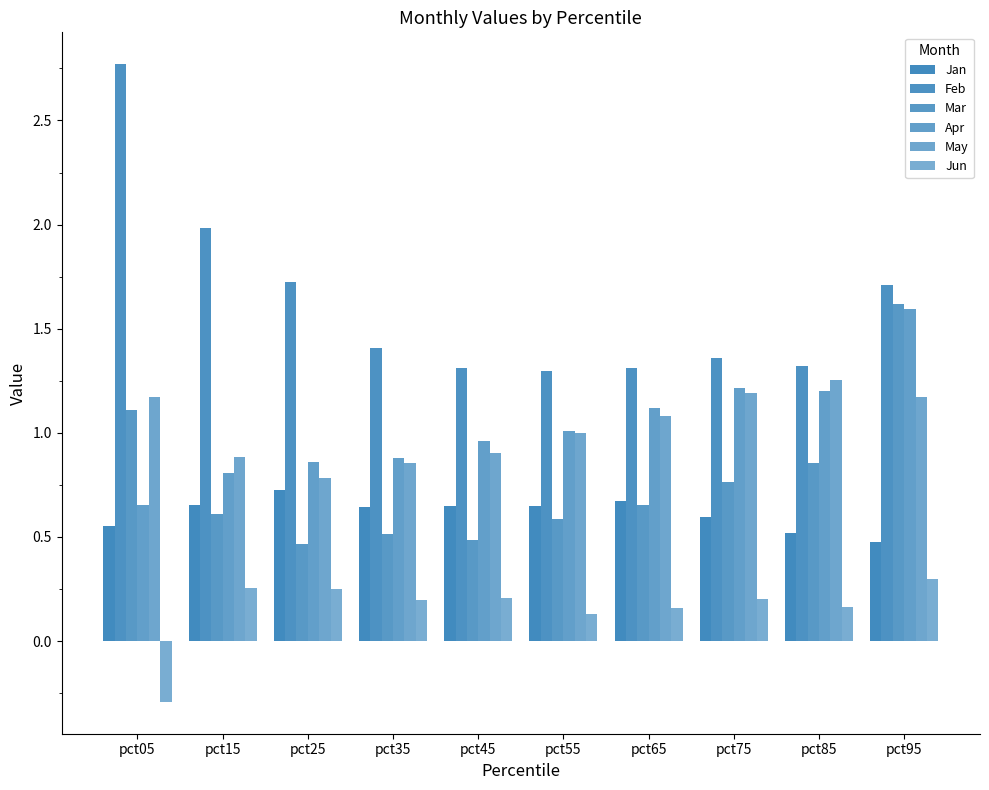

Which label corresponds to the smallest value in the chart?

pct05